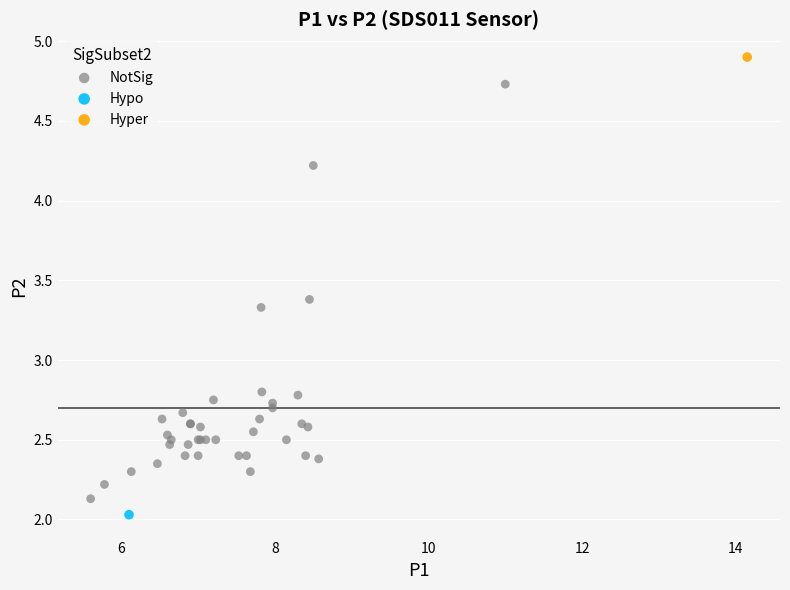

What are all the series names shown in the legend?

NotSig, Hypo, Hyper